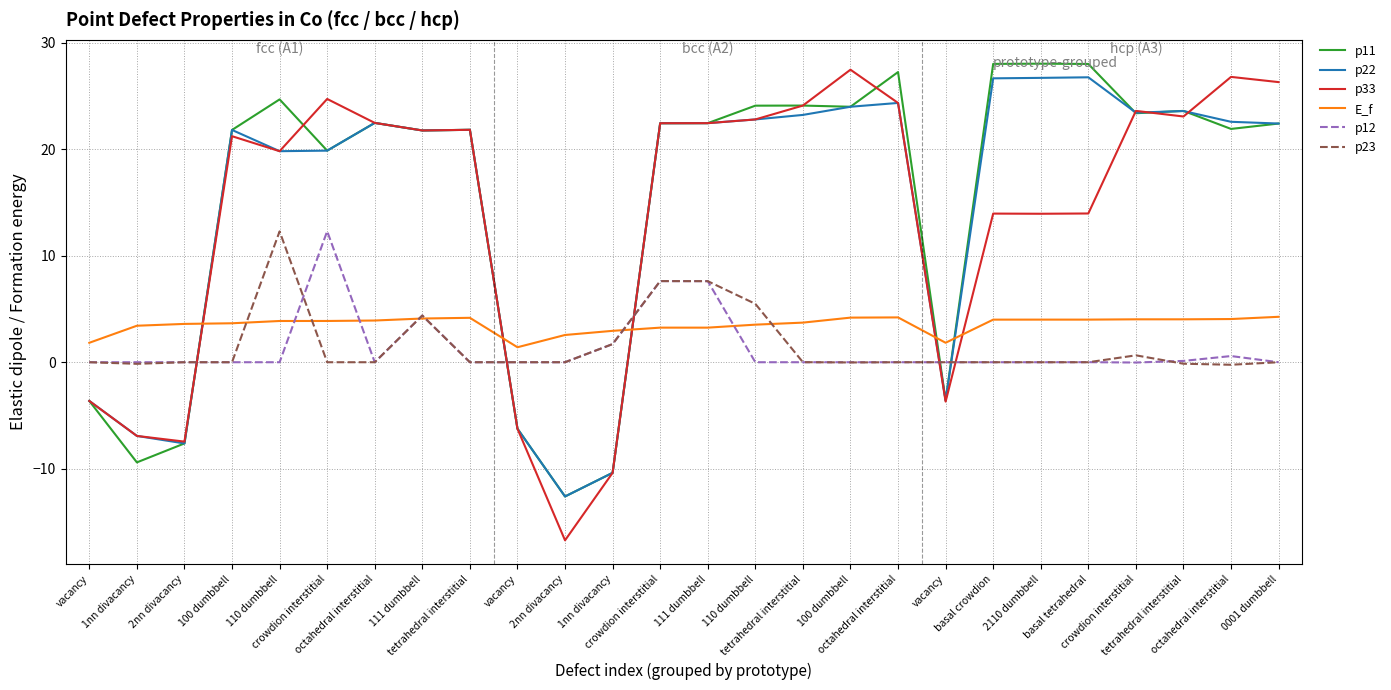

Reading left to right, what are all the values shown in this chart?

p11: vacancy=-3.6	1nn divacancy=-9.4	2nn divacancy=-7.6	100 dumbbell=21.8	110 dumbbell=24.7	crowdion interstitial=19.9	octahedral interstitial=22.5	111 dumbbell=21.8	tetrahedral interstitial=21.8	vacancy=-6.2	2nn divacancy=-12.6	1nn divacancy=-10.4	crowdion interstitial=22.4	111 dumbbell=22.4	110 dumbbell=24.1	tetrahedral interstitial=24.1	100 dumbbell=24.0	octahedral interstitial=27.2	vacancy=-3.6	basal crowdion=28.0	2110 dumbbell=28.0	basal tetrahedral=28.0	crowdion interstitial=23.4	tetrahedral interstitial=23.6	octahedral interstitial=21.9	0001 dumbbell=22.4
p22: vacancy=-3.6	1nn divacancy=-6.9	2nn divacancy=-7.6	100 dumbbell=21.8	110 dumbbell=19.8	crowdion interstitial=19.9	octahedral interstitial=22.5	111 dumbbell=21.8	tetrahedral interstitial=21.8	vacancy=-6.2	2nn divacancy=-12.6	1nn divacancy=-10.4	crowdion interstitial=22.4	111 dumbbell=22.4	110 dumbbell=22.8	tetrahedral interstitial=23.2	100 dumbbell=24.0	octahedral interstitial=24.3	vacancy=-3.6	basal crowdion=26.6	2110 dumbbell=26.7	basal tetrahedral=26.7	crowdion interstitial=23.4	tetrahedral interstitial=23.6	octahedral interstitial=22.6	0001 dumbbell=22.4
p33: vacancy=-3.6	1nn divacancy=-6.9	2nn divacancy=-7.5	100 dumbbell=21.2	110 dumbbell=19.8	crowdion interstitial=24.7	octahedral interstitial=22.5	111 dumbbell=21.8	tetrahedral interstitial=21.8	vacancy=-6.2	2nn divacancy=-16.7	1nn divacancy=-10.4	crowdion interstitial=22.4	111 dumbbell=22.4	110 dumbbell=22.8	tetrahedral interstitial=24.1	100 dumbbell=27.5	octahedral interstitial=24.3	vacancy=-3.7	basal crowdion=13.9	2110 dumbbell=13.9	basal tetrahedral=14.0	crowdion interstitial=23.6	tetrahedral interstitial=23.1	octahedral interstitial=26.8	0001 dumbbell=26.3
E_f: vacancy=1.8	1nn divacancy=3.4	2nn divacancy=3.6	100 dumbbell=3.7	110 dumbbell=3.9	crowdion interstitial=3.9	octahedral interstitial=3.9	111 dumbbell=4.1	tetrahedral interstitial=4.2	vacancy=1.4	2nn divacancy=2.6	1nn divacancy=2.9	crowdion interstitial=3.2	111 dumbbell=3.2	110 dumbbell=3.5	tetrahedral interstitial=3.7	100 dumbbell=4.2	octahedral interstitial=4.2	vacancy=1.8	basal crowdion=4.0	2110 dumbbell=4.0	basal tetrahedral=4.0	crowdion interstitial=4.0	tetrahedral interstitial=4.0	octahedral interstitial=4.1	0001 dumbbell=4.3
p12: vacancy=0.0	1nn divacancy=0.0	2nn divacancy=0.0	100 dumbbell=0.0	110 dumbbell=0.0	crowdion interstitial=12.3	octahedral interstitial=0.0	111 dumbbell=4.4	tetrahedral interstitial=-0.0	vacancy=0.0	2nn divacancy=-0.0	1nn divacancy=1.7	crowdion interstitial=7.6	111 dumbbell=7.6	110 dumbbell=0.0	tetrahedral interstitial=0.0	100 dumbbell=0.0	octahedral interstitial=-0.0	vacancy=0.0	basal crowdion=-0.0	2110 dumbbell=0.0	basal tetrahedral=0.0	crowdion interstitial=-0.0	tetrahedral interstitial=0.1	octahedral interstitial=0.6	0001 dumbbell=0.0
p23: vacancy=0.0	1nn divacancy=-0.1	2nn divacancy=-0.0	100 dumbbell=-0.0	110 dumbbell=12.3	crowdion interstitial=-0.0	octahedral interstitial=-0.0	111 dumbbell=4.4	tetrahedral interstitial=-0.0	vacancy=-0.0	2nn divacancy=-0.0	1nn divacancy=1.7	crowdion interstitial=7.6	111 dumbbell=7.6	110 dumbbell=5.5	tetrahedral interstitial=0.0	100 dumbbell=-0.0	octahedral interstitial=-0.0	vacancy=-0.0	basal crowdion=-0.0	2110 dumbbell=-0.0	basal tetrahedral=0.0	crowdion interstitial=0.6	tetrahedral interstitial=-0.1	octahedral interstitial=-0.2	0001 dumbbell=-0.0